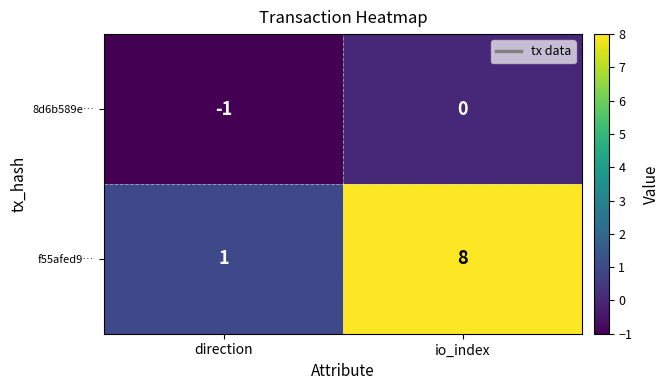

What is the difference between the highest and lowest values at io_index?

8